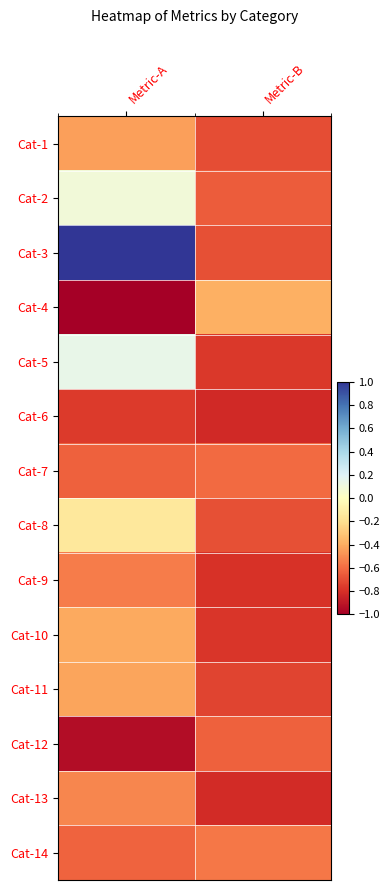

At which category does the chart reach its minimum across all series?

Metric-A